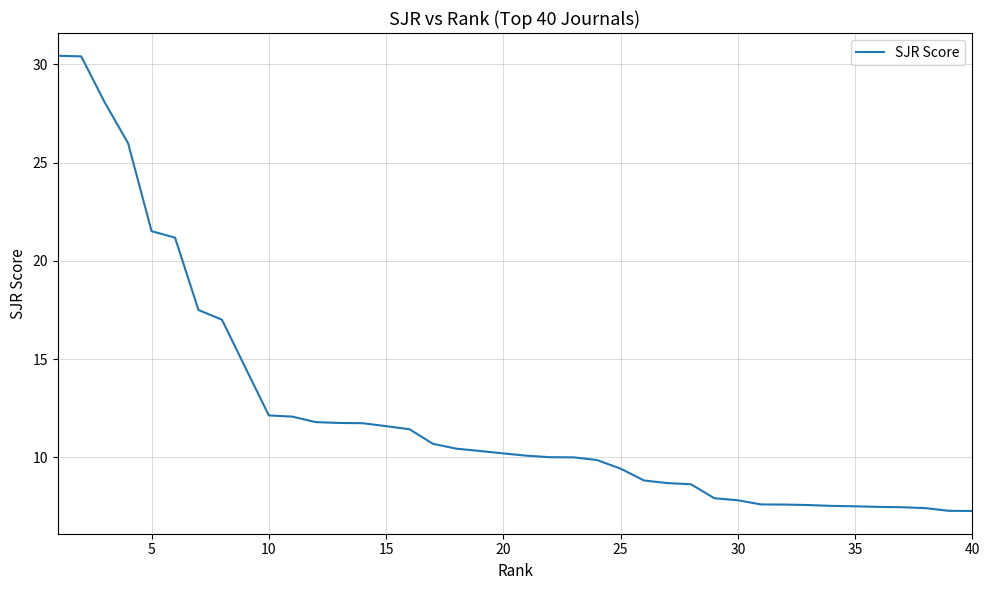

What is the smallest value displayed?

7.3